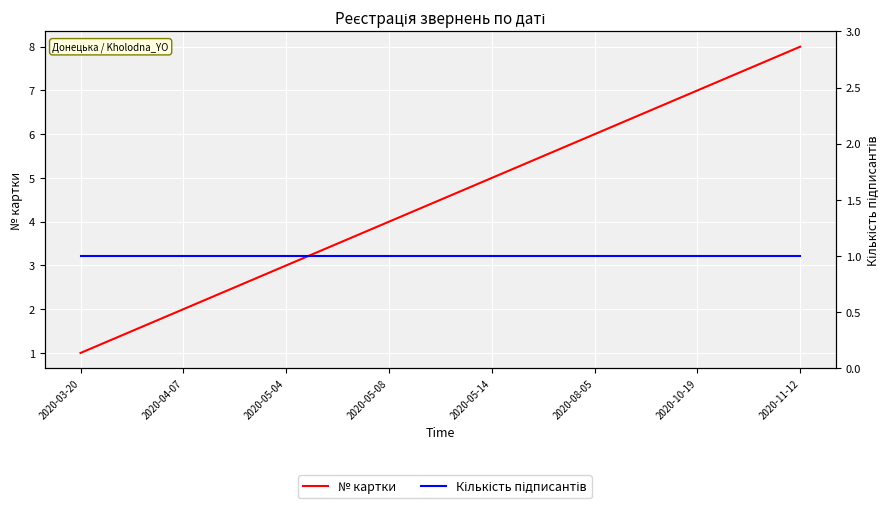

Is it true that № картки equals 1 at 2020-03-20?

True